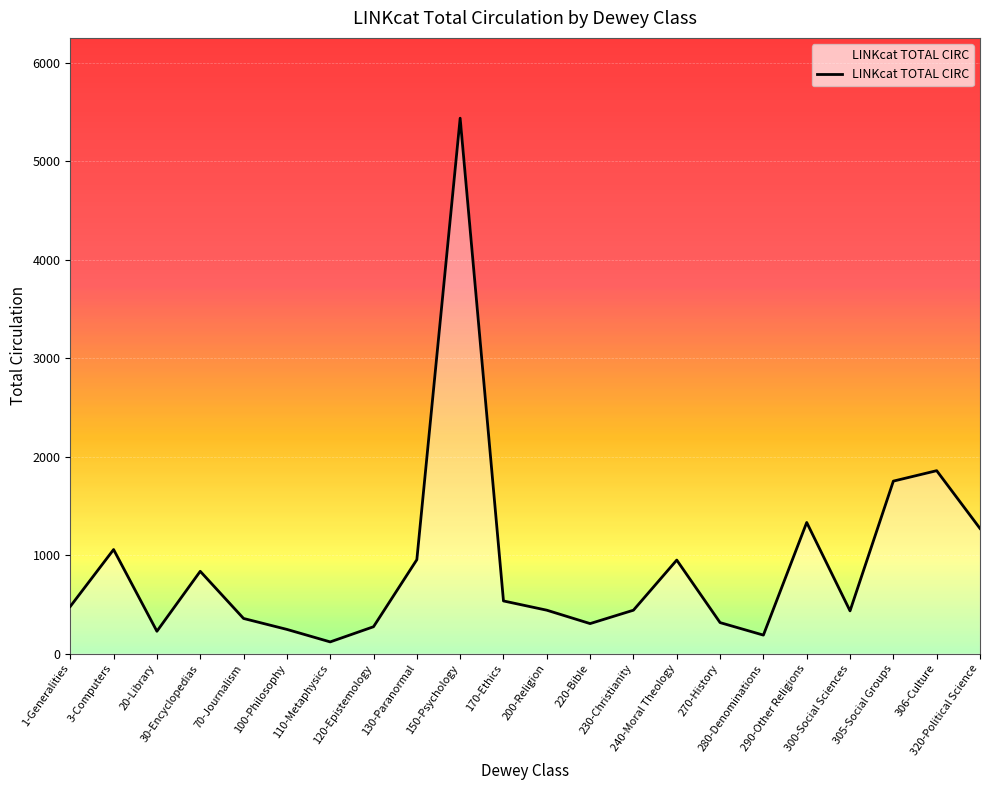

The value at 30-Encyclopedias is 836. True or false?

True